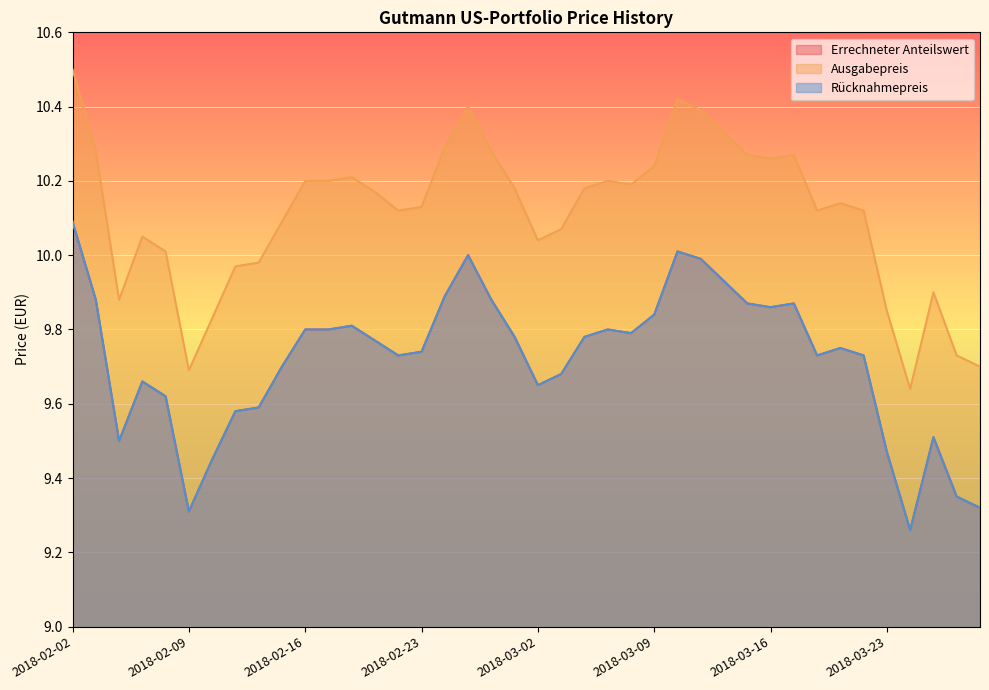

Between 2018-02-19 and 2018-03-19, which is larger?

2018-03-19